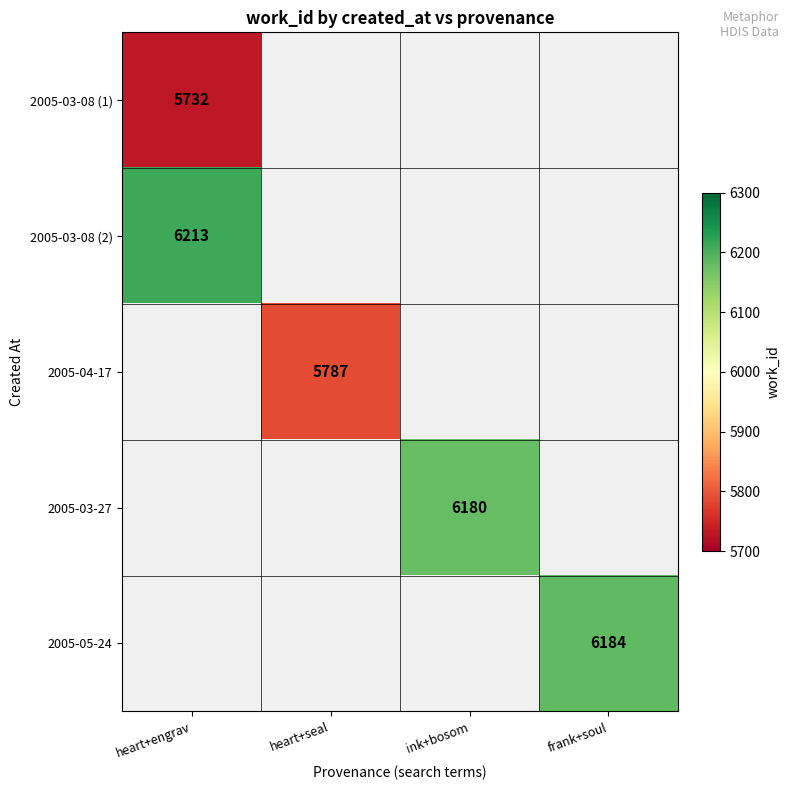

Is it true that 2005-03-27 equals 6180 at ink+bosom?

True